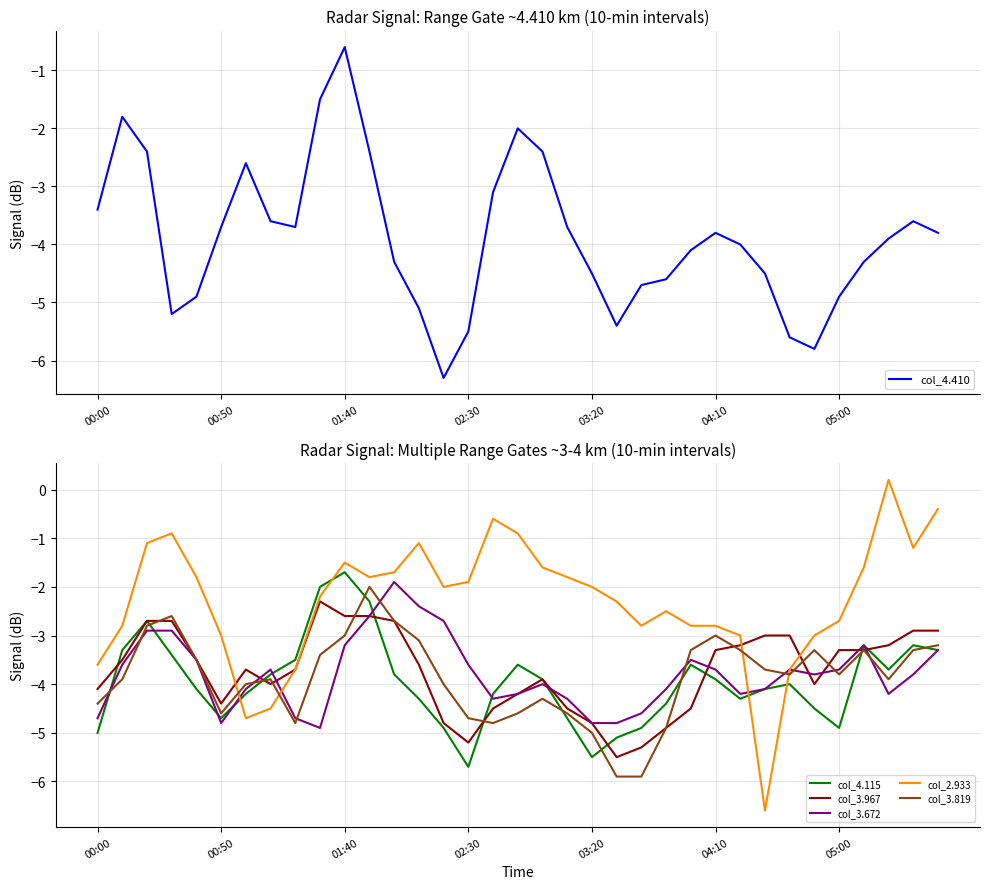

True or false: col_4.115 and col_3.967 intersect in this chart.

True